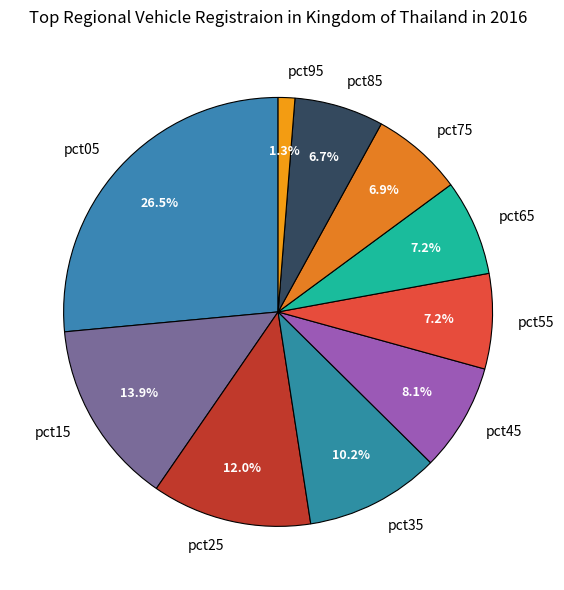

To the nearest percent, what is the difference between the pct55 and pct15 slice percentages?

7%